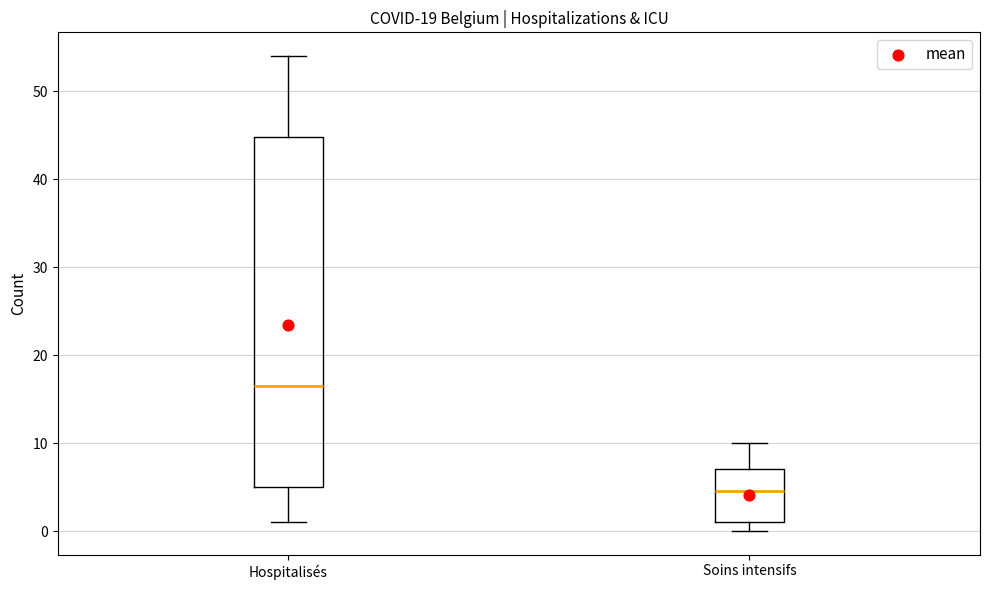

Which box is the tallest, from its lower edge to its upper edge?

Hospitalisés